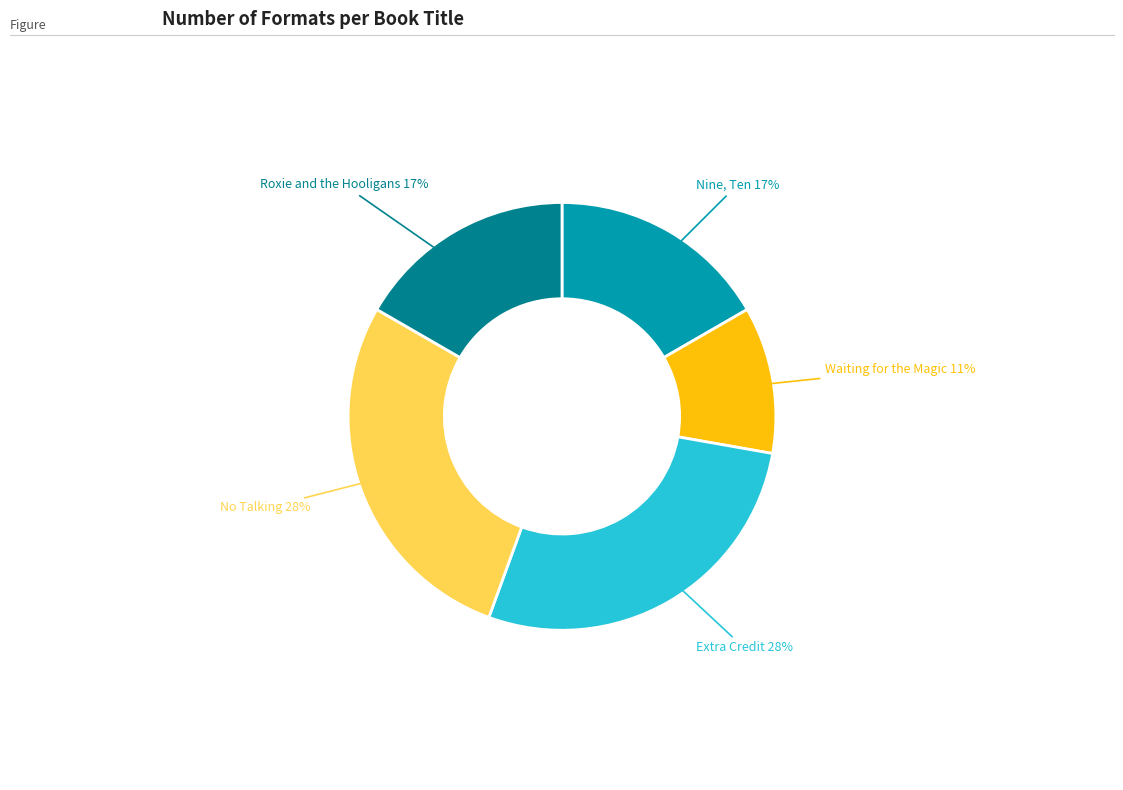

To the nearest percent, what is the difference between the largest and smallest slice percentages?

17%